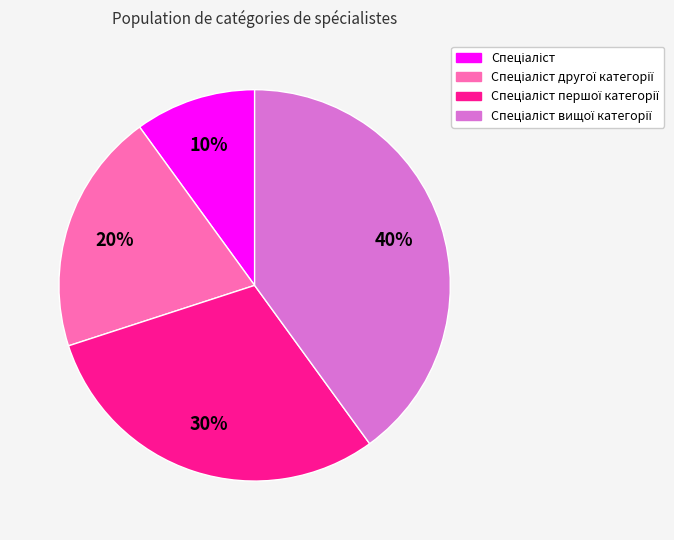

Does any single category account for the majority?

No